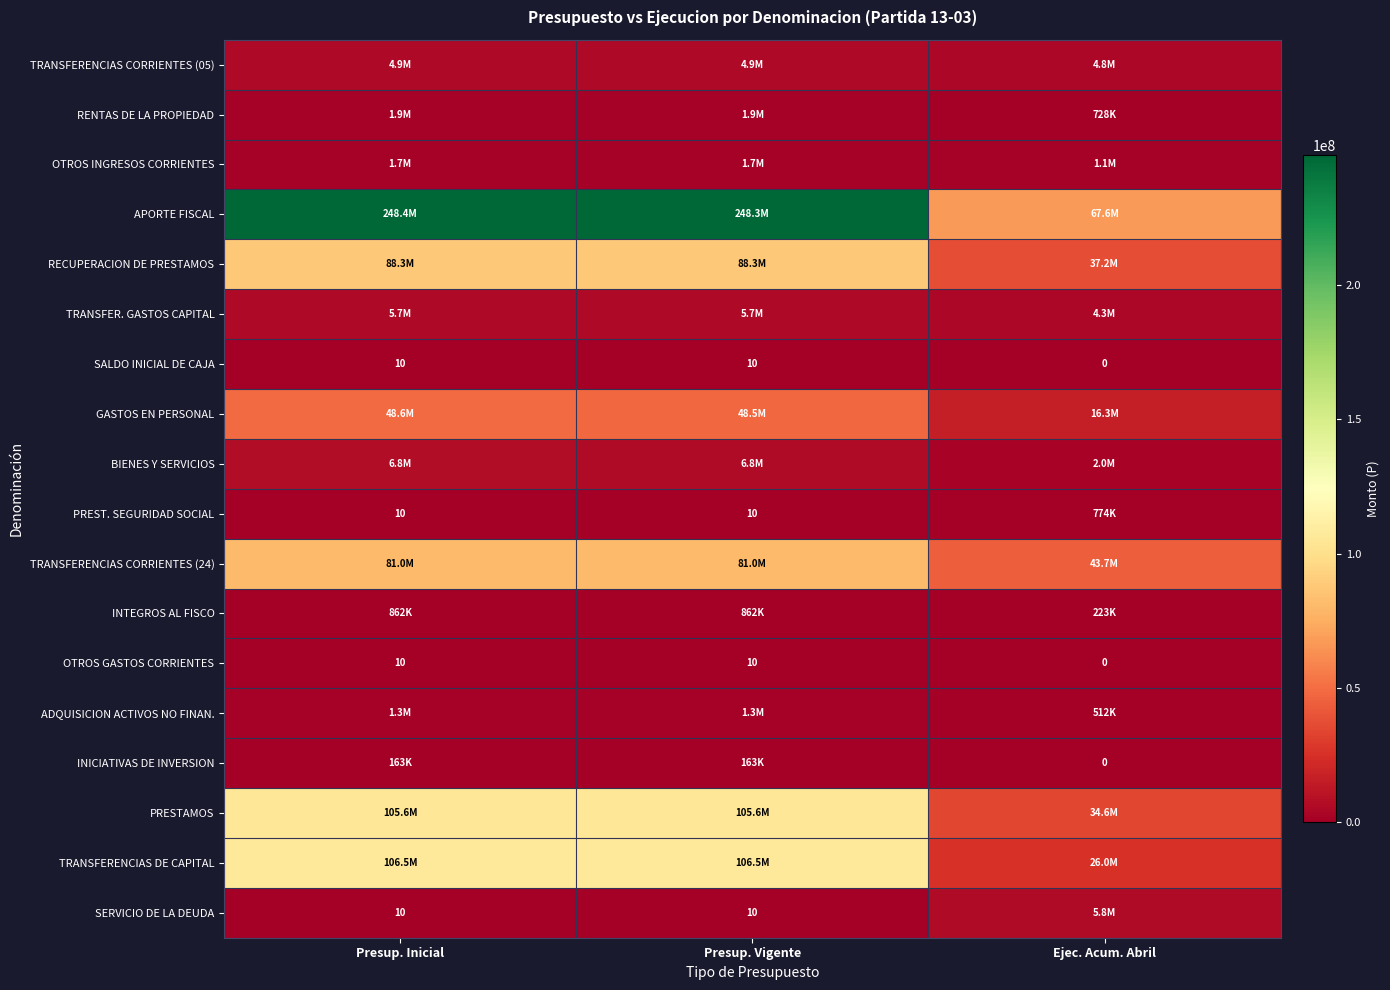

Count the SALDO INICIAL DE CAJA values in the range 0 to 10.

3